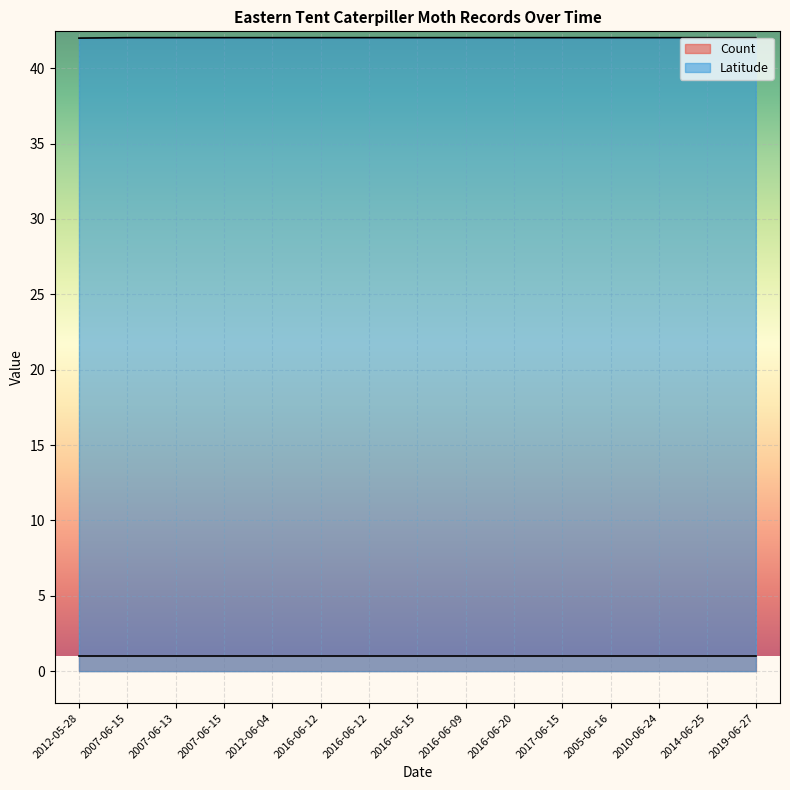

What is the maximum value shown in the chart?

42.0